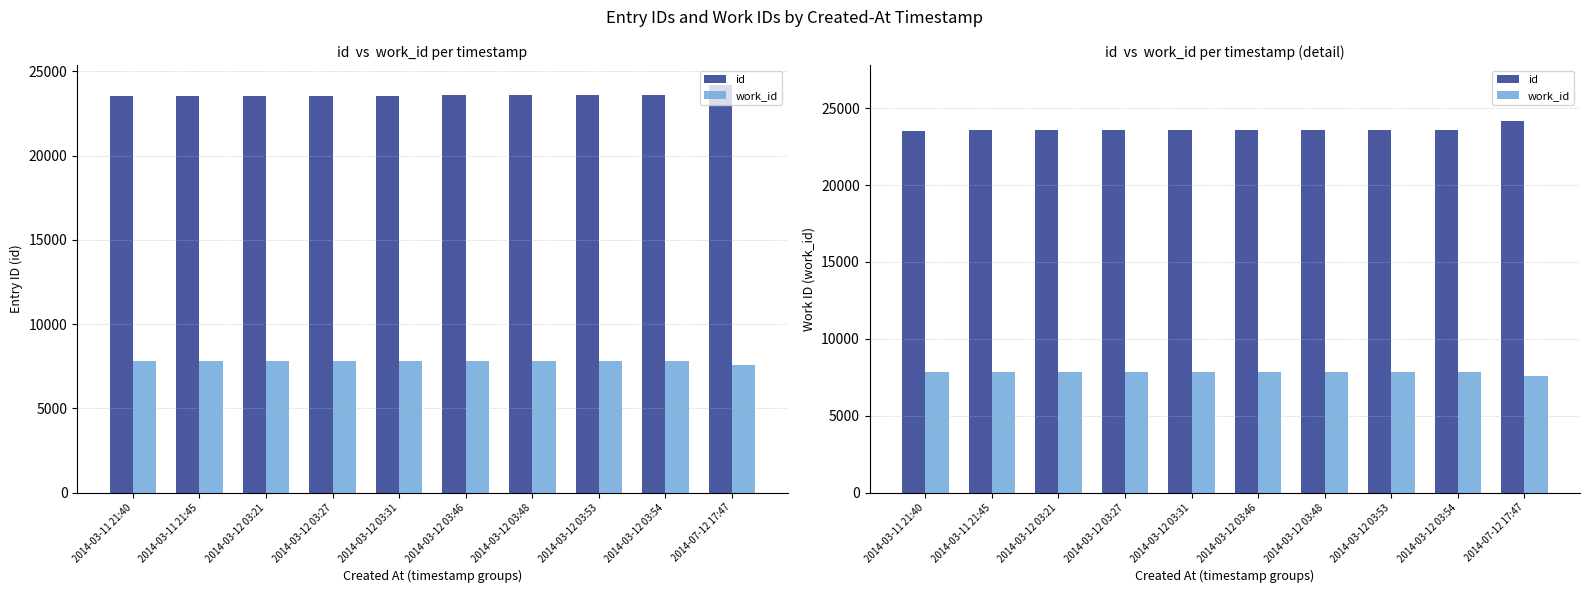

What is the smallest value displayed?

7587